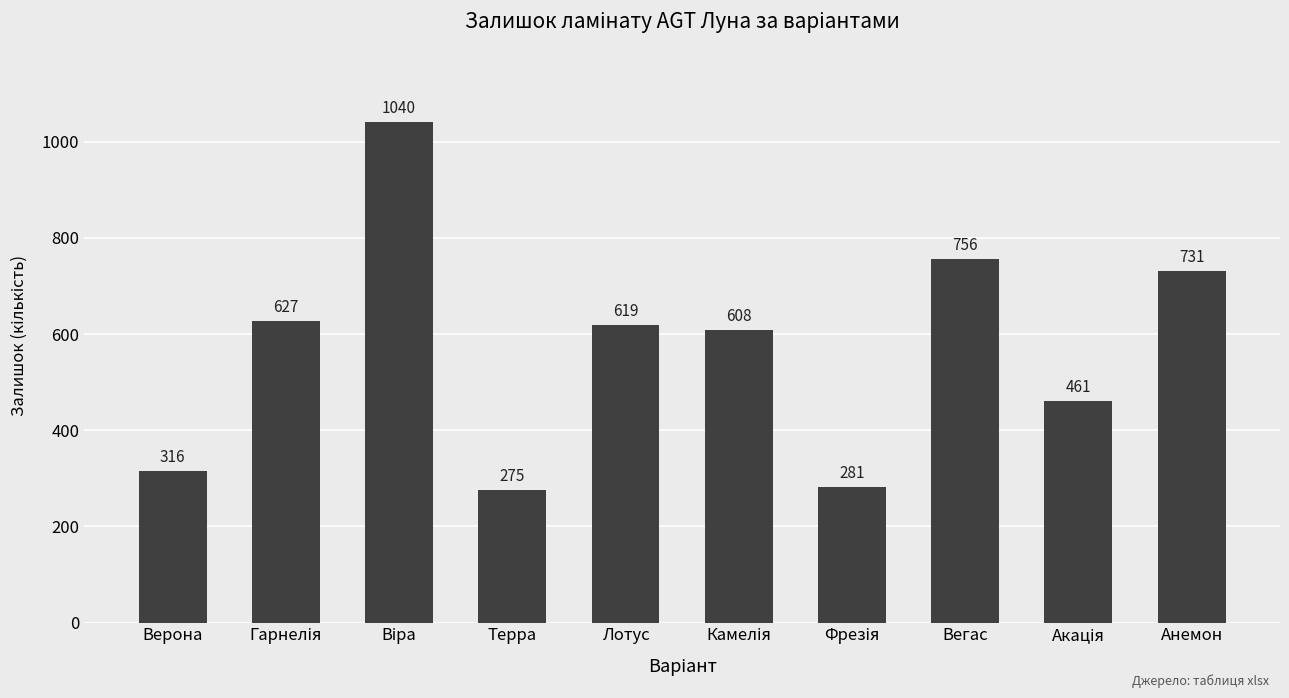

True or false: the data shows 275 at Терра.

True